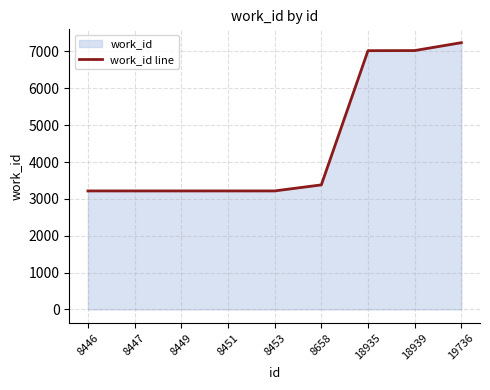

What is the change in value from 8658 to 18939?

+3644